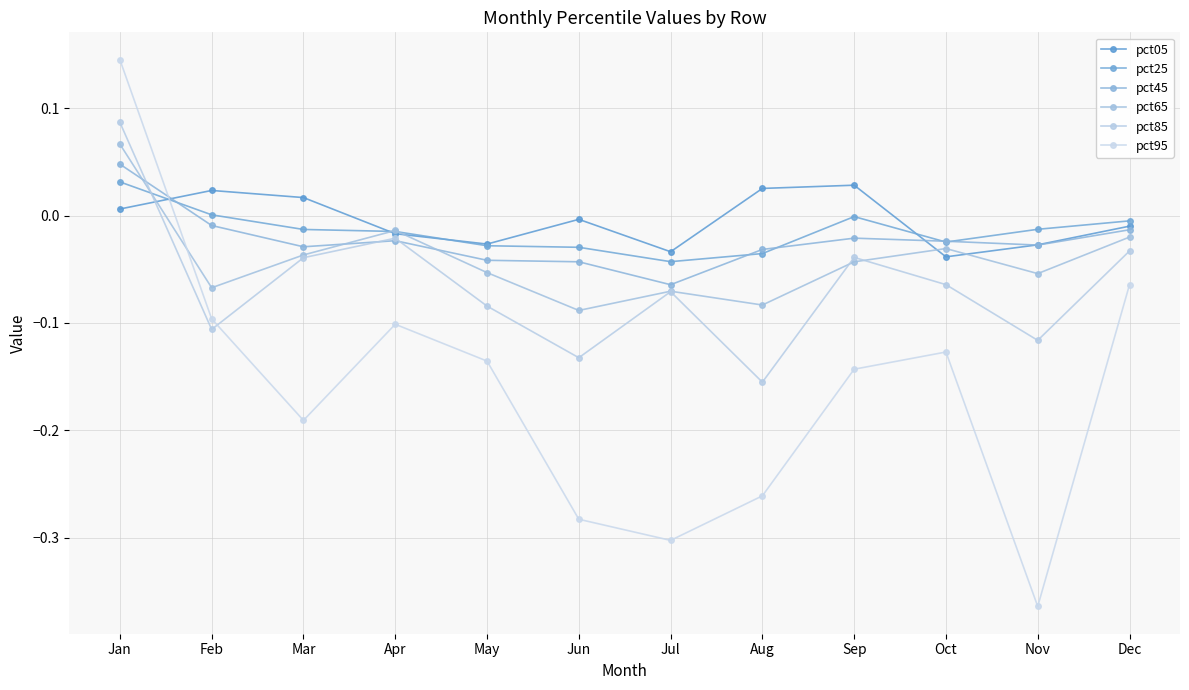

What is the spread (max minus min) of values at May?

0.1